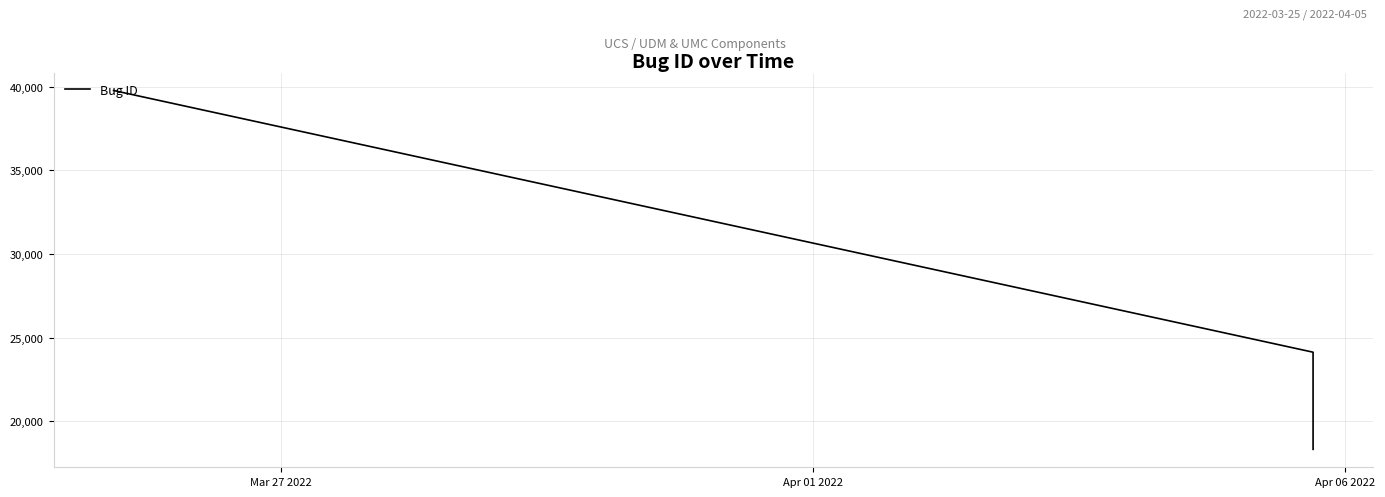

What is the maximum value shown in the chart?

39776